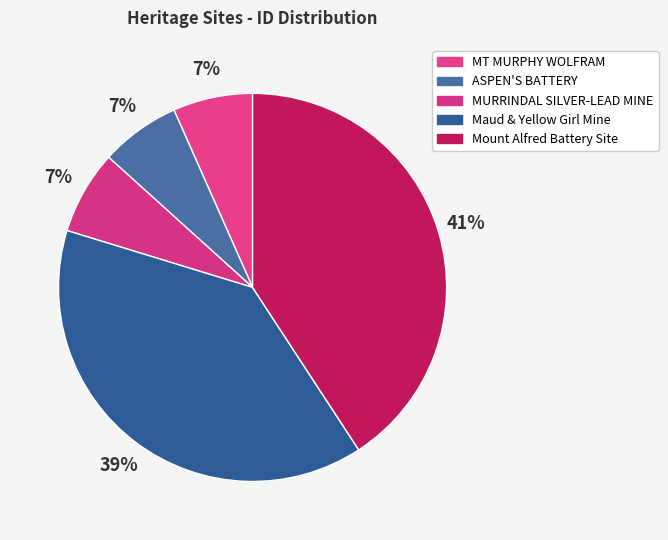

What is the smallest slice in the pie chart?

MT MURPHY WOLFRAM